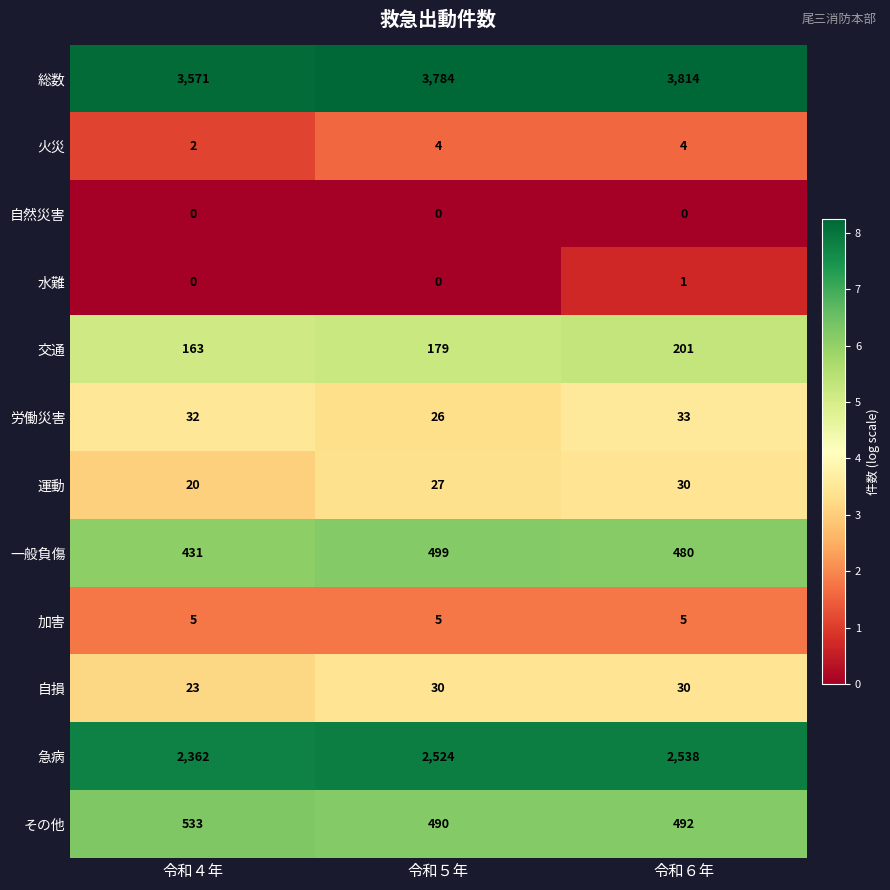

Count the 交通 values in the range 163 to 201.

3